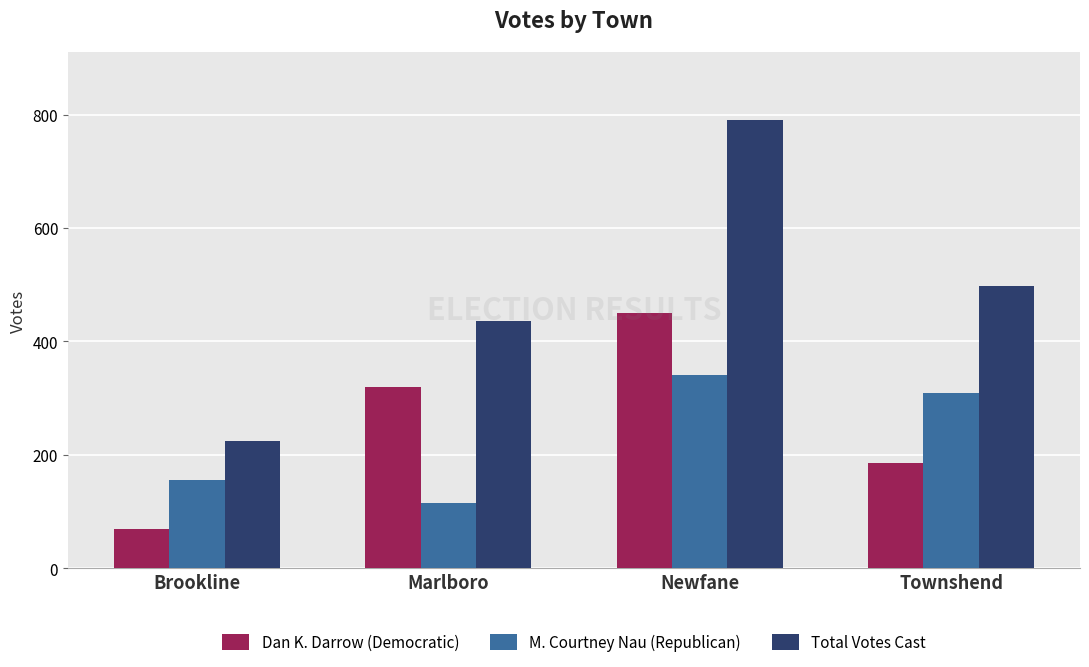

List the labels in order of M. Courtney Nau (Republican) value, largest first.

Newfane, Townshend, Brookline, Marlboro